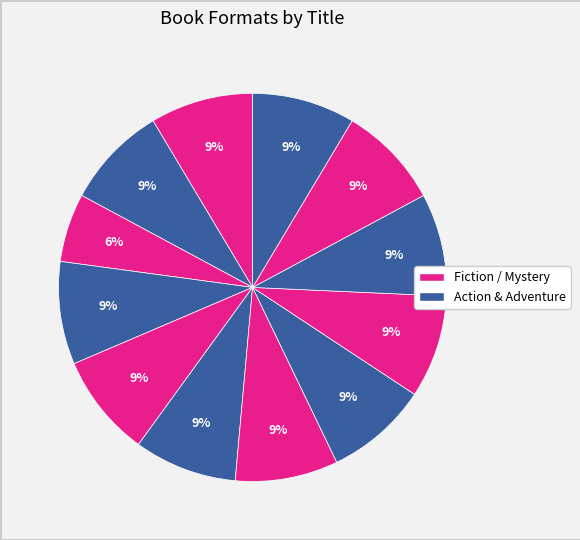

Count the number of slices in the pie.

12